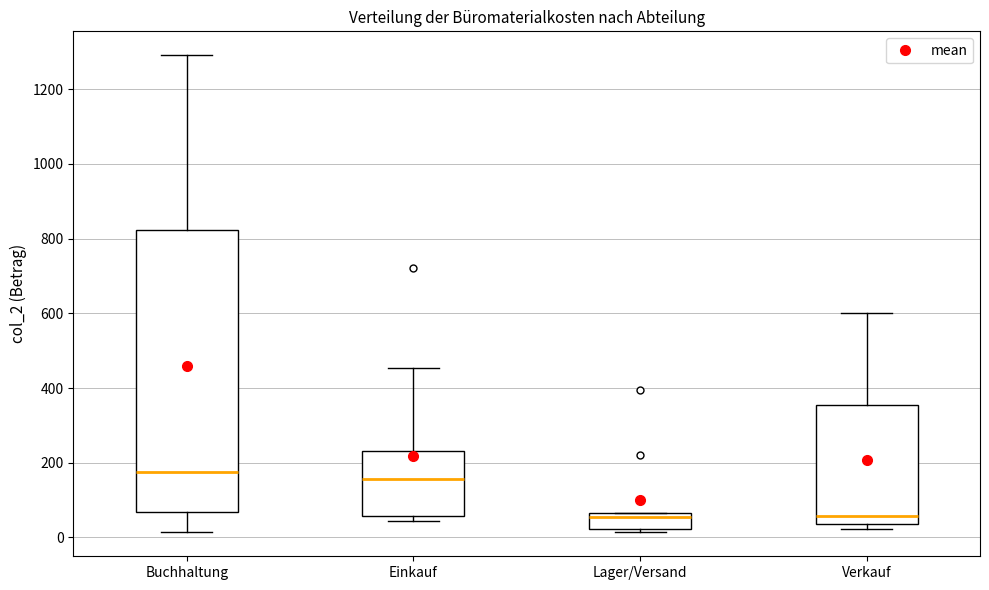

Where does the upper whisker of the box for Verkauf end on the y-axis? The values are not printed on the chart, so give them approximately, as read against the axis.

600